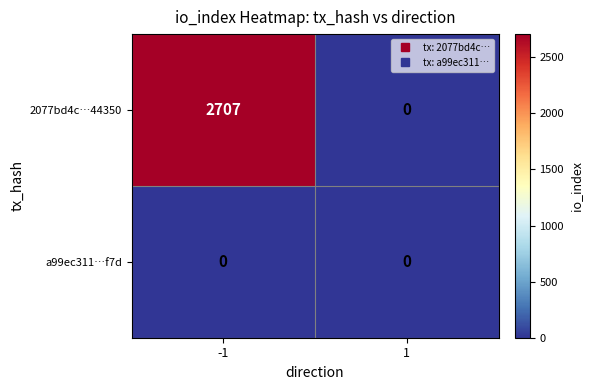

Which series has the largest range (max minus min)?

2077bd4c…44350